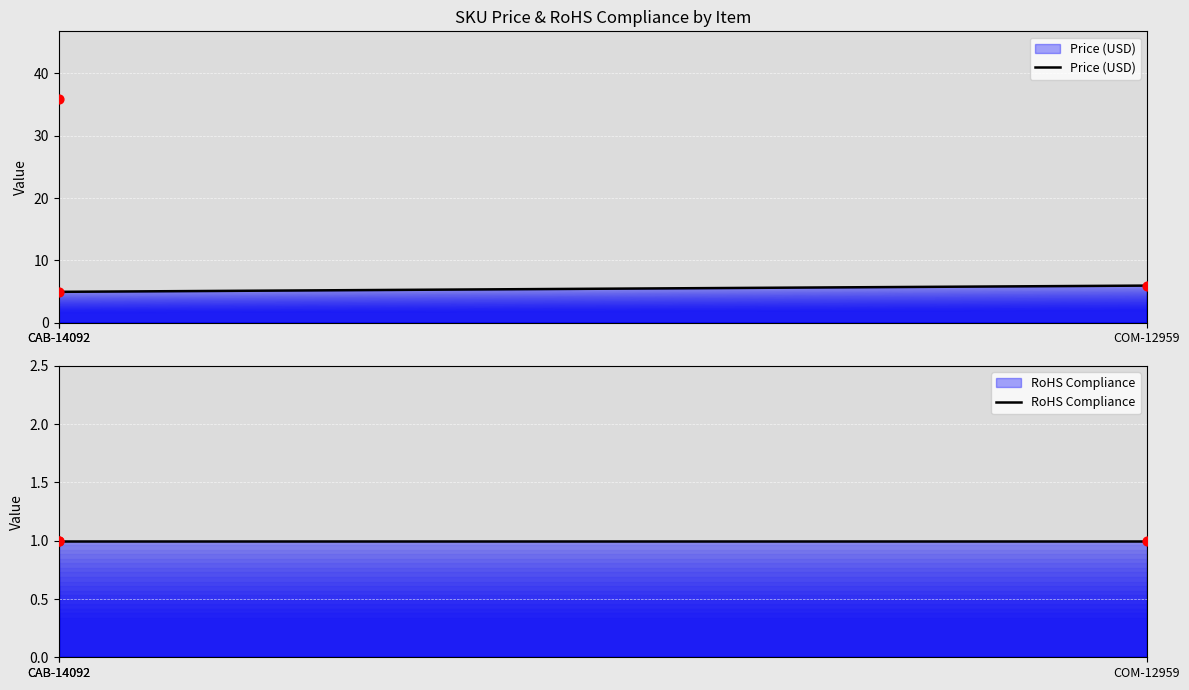

Between COM-12959 and CAB-14092, which is larger?

CAB-14092